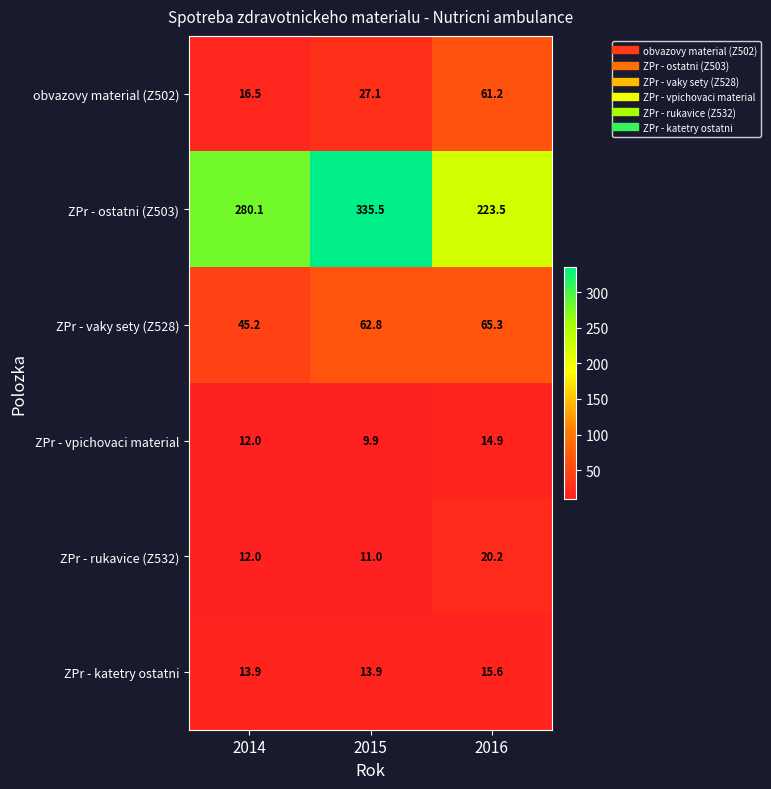

Count the number of categories in the chart.

3